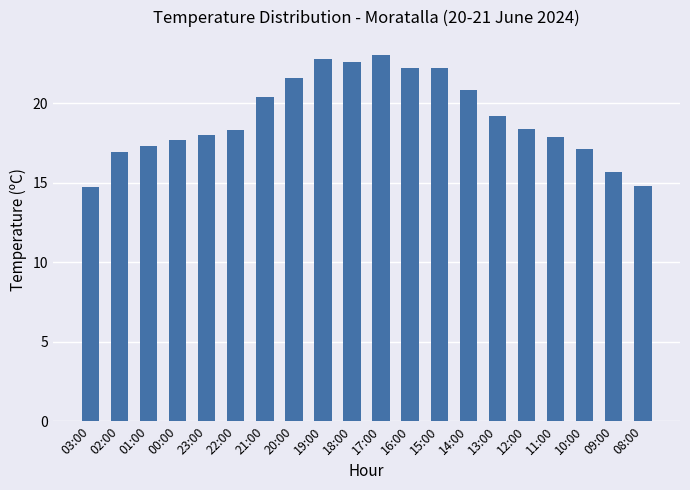

Is it true that the value at 03:00 is 14.7?

True